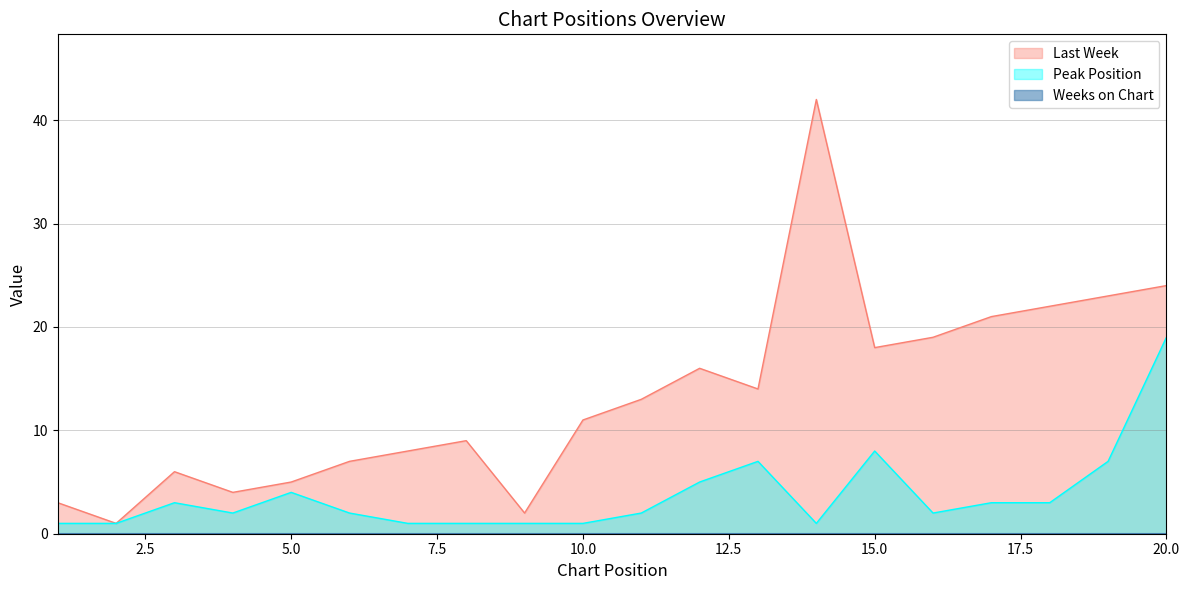

True or false: Peak Position has more than 2 interior local peaks.

True